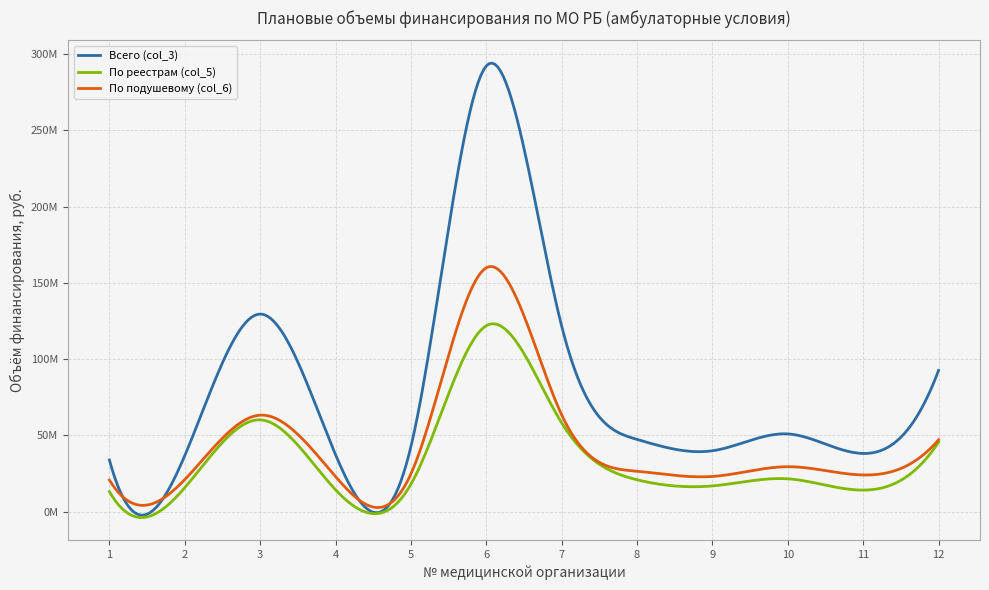

What is the greatest value displayed?

292197239